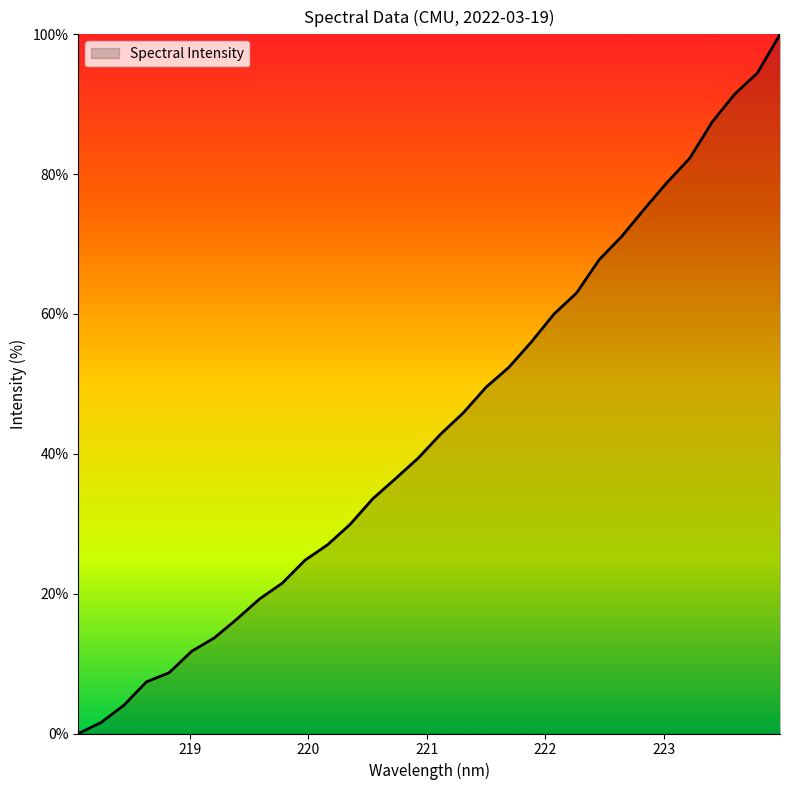

What is the maximum value shown in the chart?

100.0